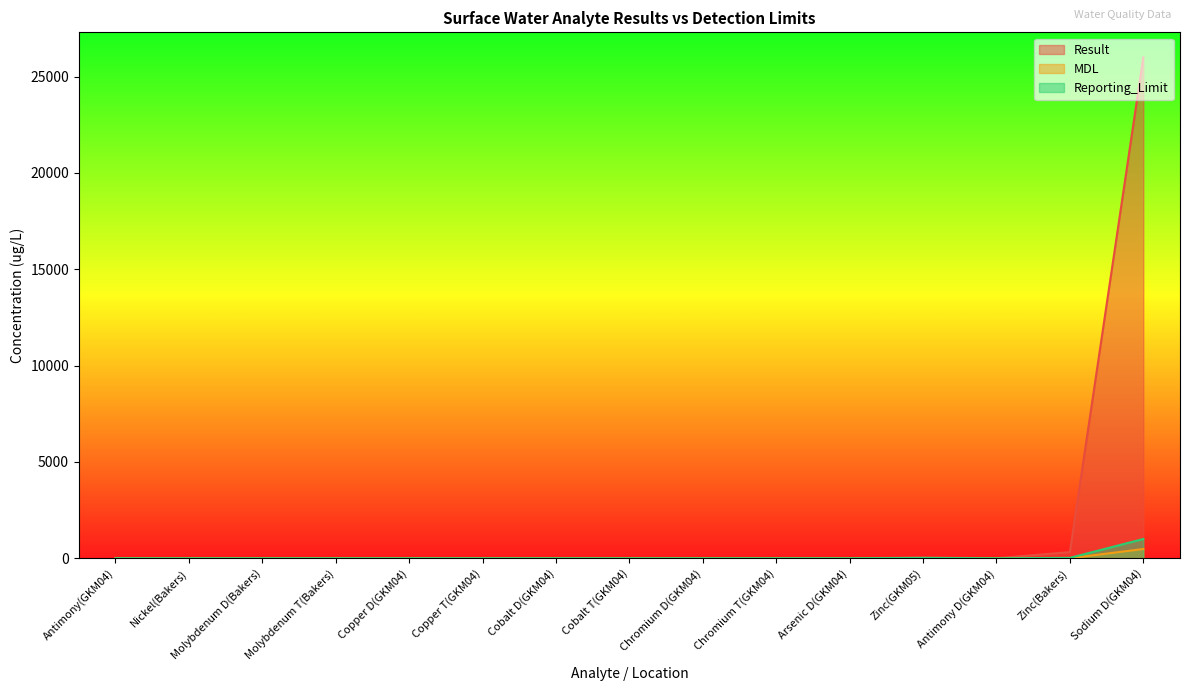

At which category is the sum across all series the highest?

Sodium D(GKM04)